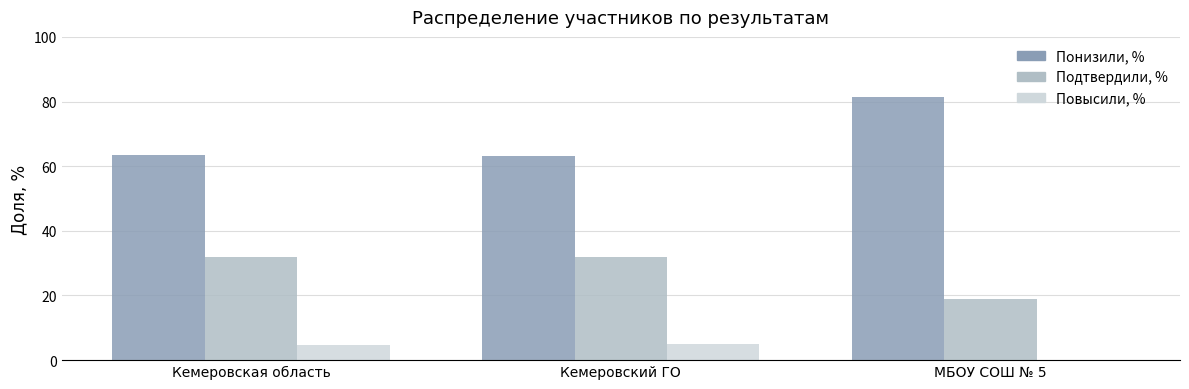

At which category does the chart reach its peak across all series?

МБОУ СОШ № 5